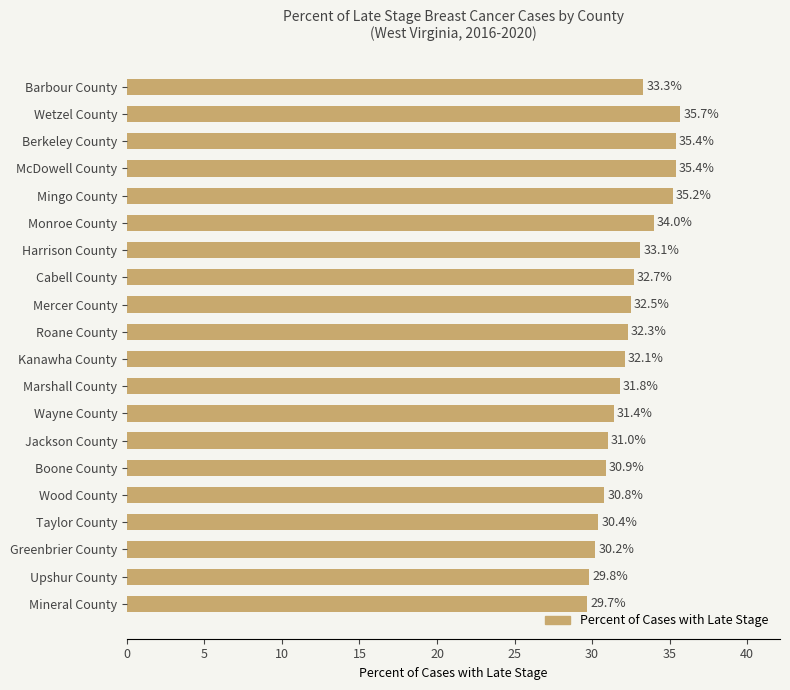

What is the sum of all values?

647.7